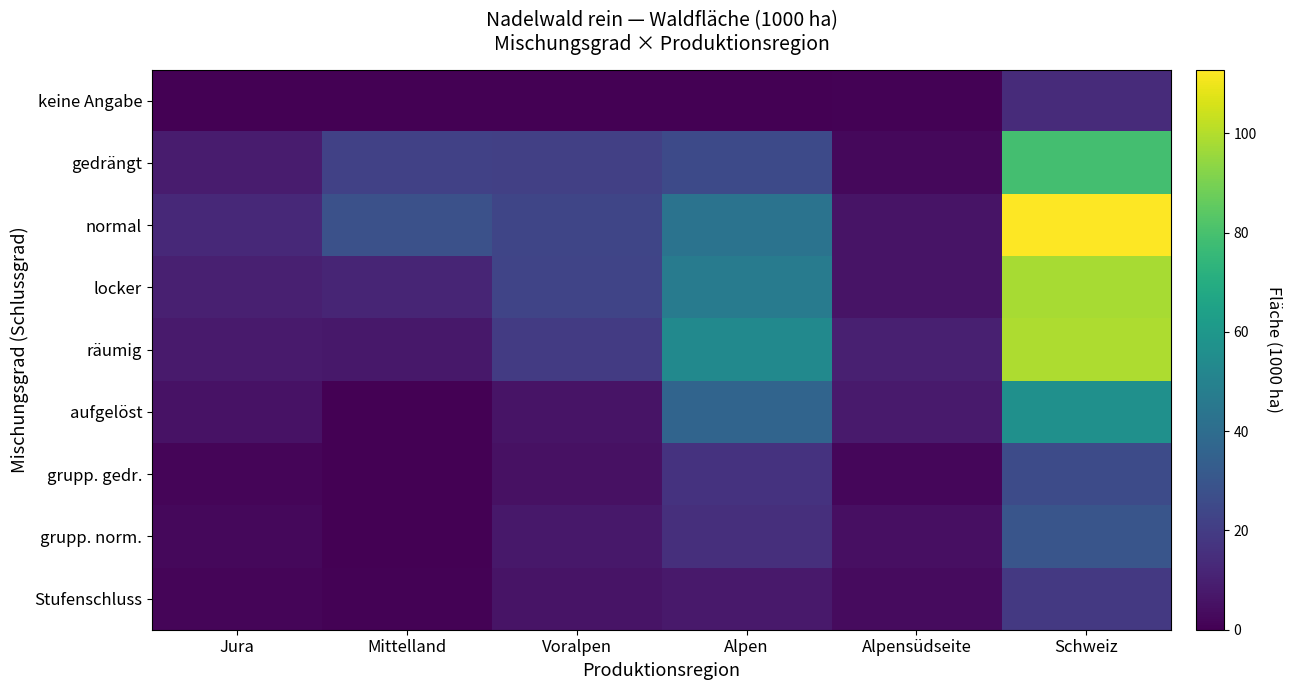

Between Jura and Alpensüdseite, which series saw the biggest shift?

normal